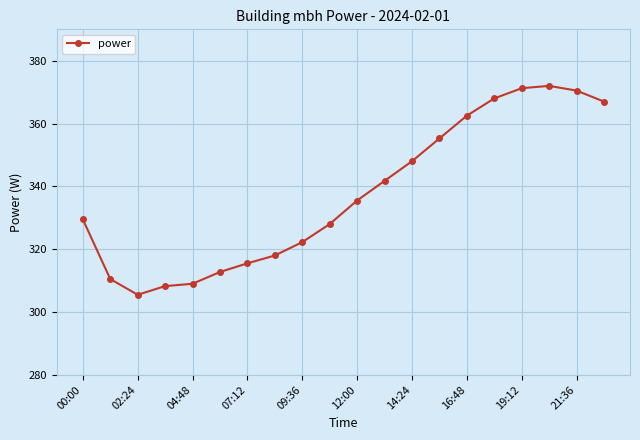

What is the difference between the maximum and minimum values?

66.5